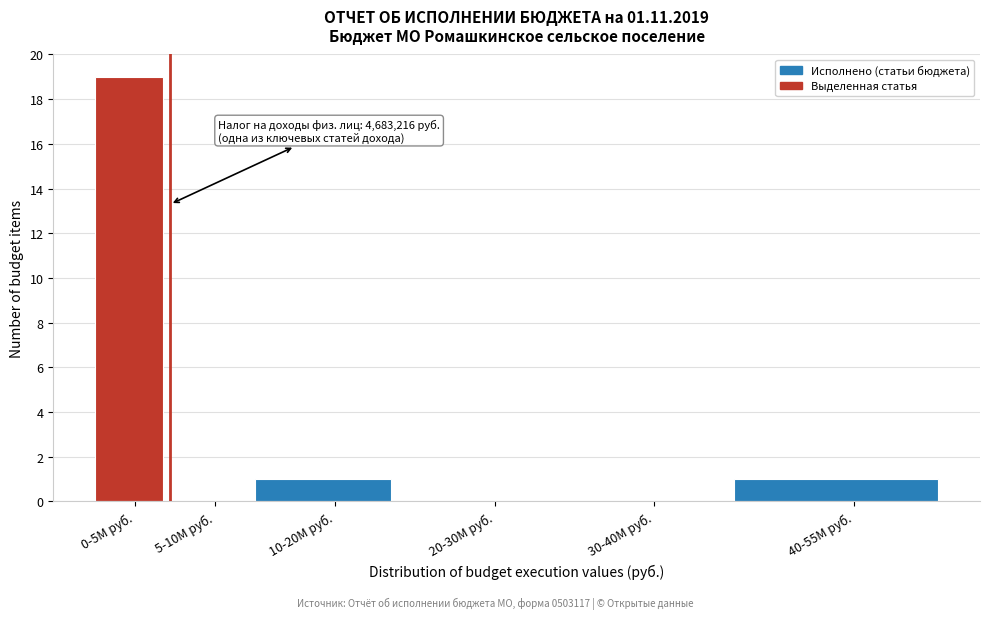

Reading left to right, list all the values displayed in this chart.

0-5М руб.=19	5-10М руб.=0	10-20М руб.=1	20-30М руб.=0	30-40М руб.=0	40-55М руб.=1